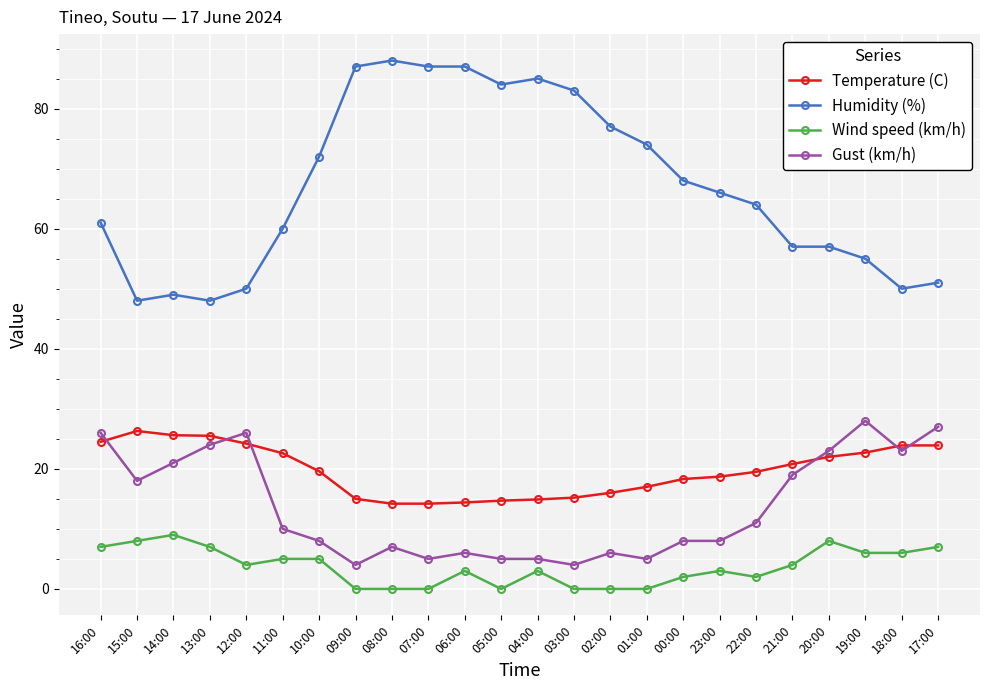

What is the difference between the highest and lowest values at 20:00?

49.0